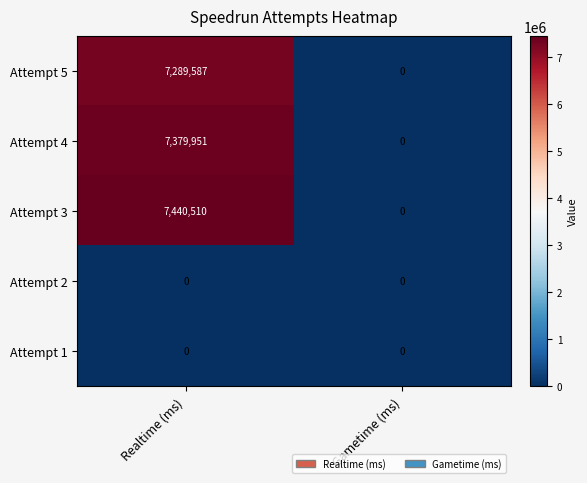

The value of Attempt 5 at Gametime (ms) is 0. True or false?

True